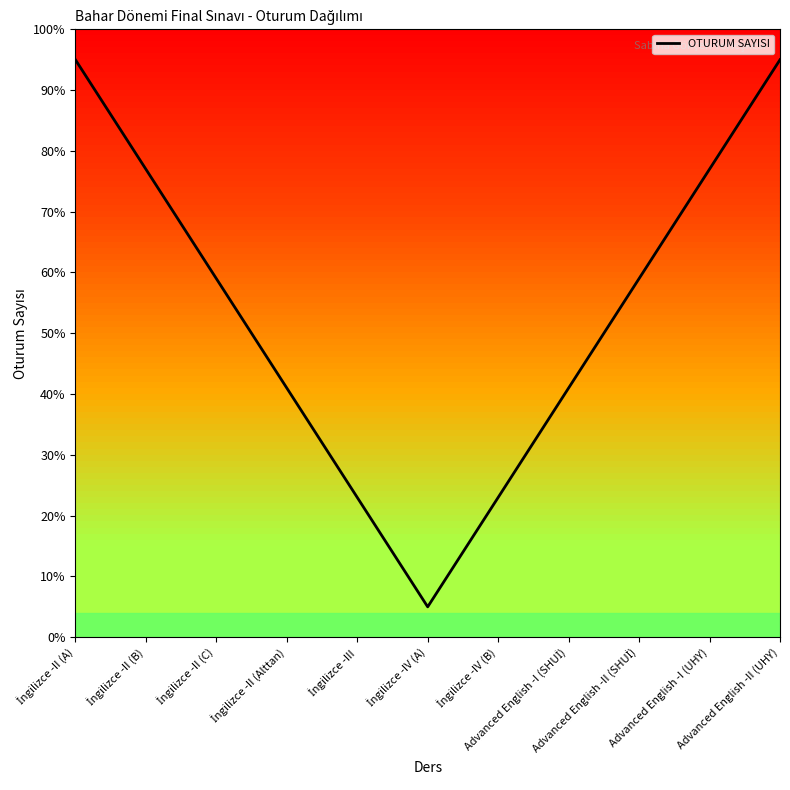

Where does the data first go above 59?

İngilizce -II (A)